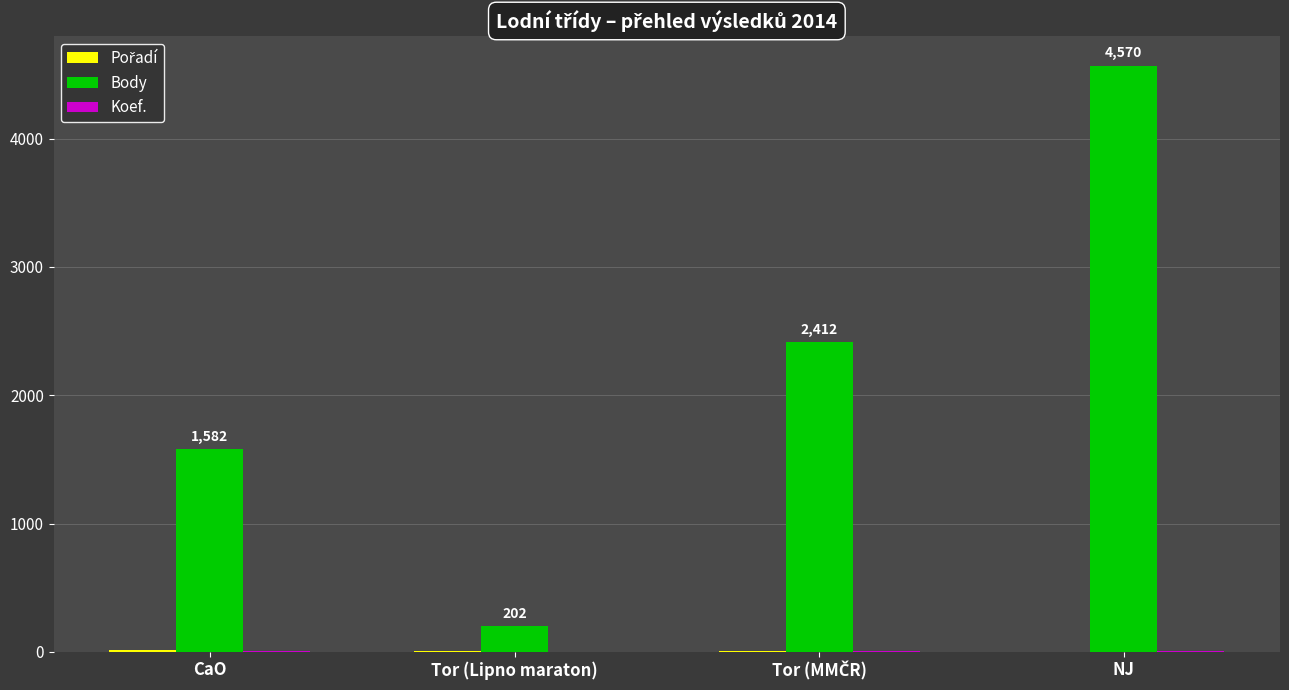

Between CaO and Tor (Lipno maraton), which series saw the biggest shift?

Body